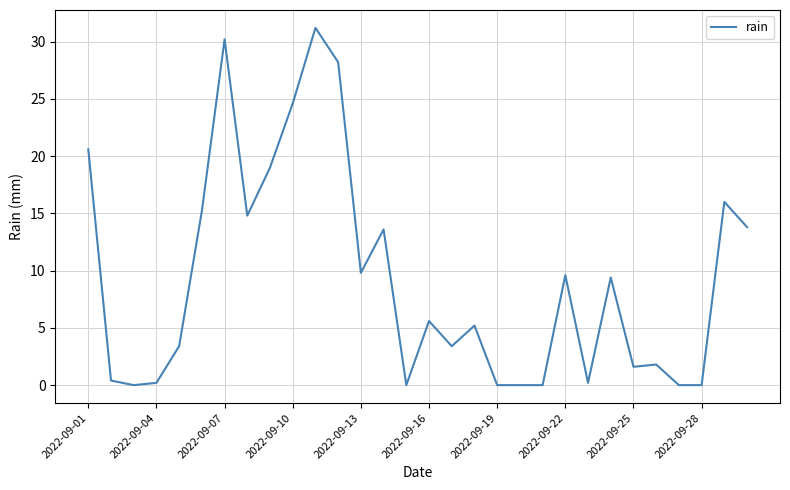

What is the greatest value displayed?

31.2